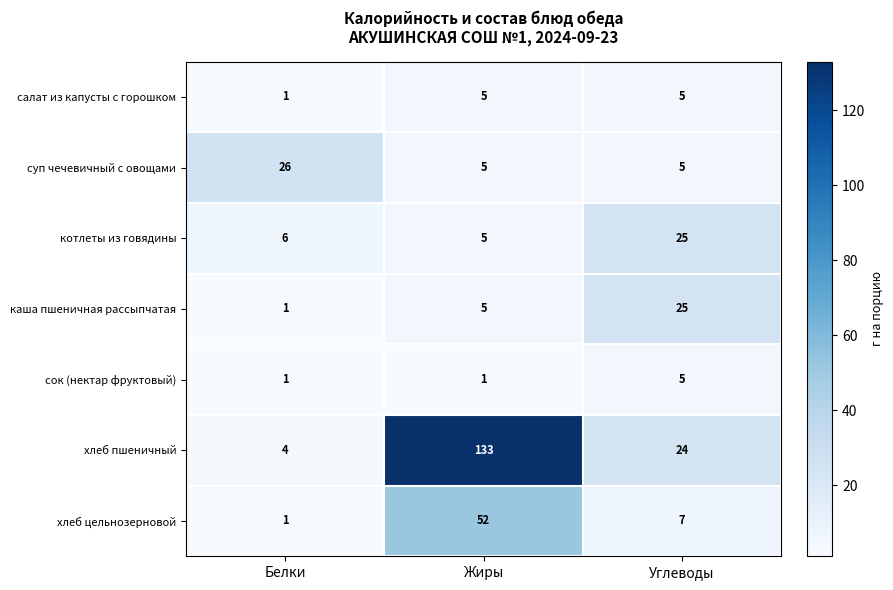

List the labels in order of хлеб цельнозерновой value, largest first.

Жиры, Углеводы, Белки